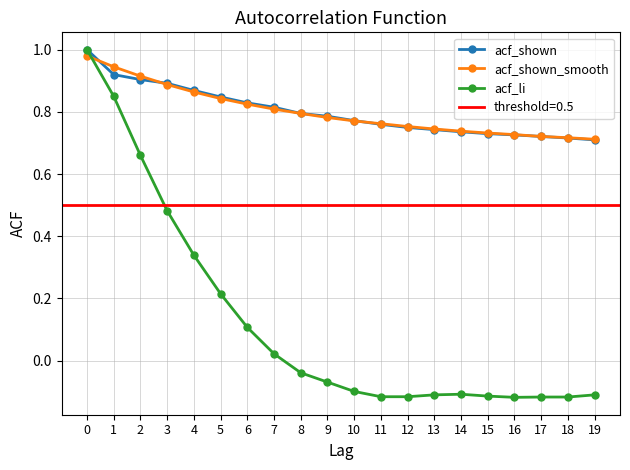

What is the average value of the acf_shown series?

0.8